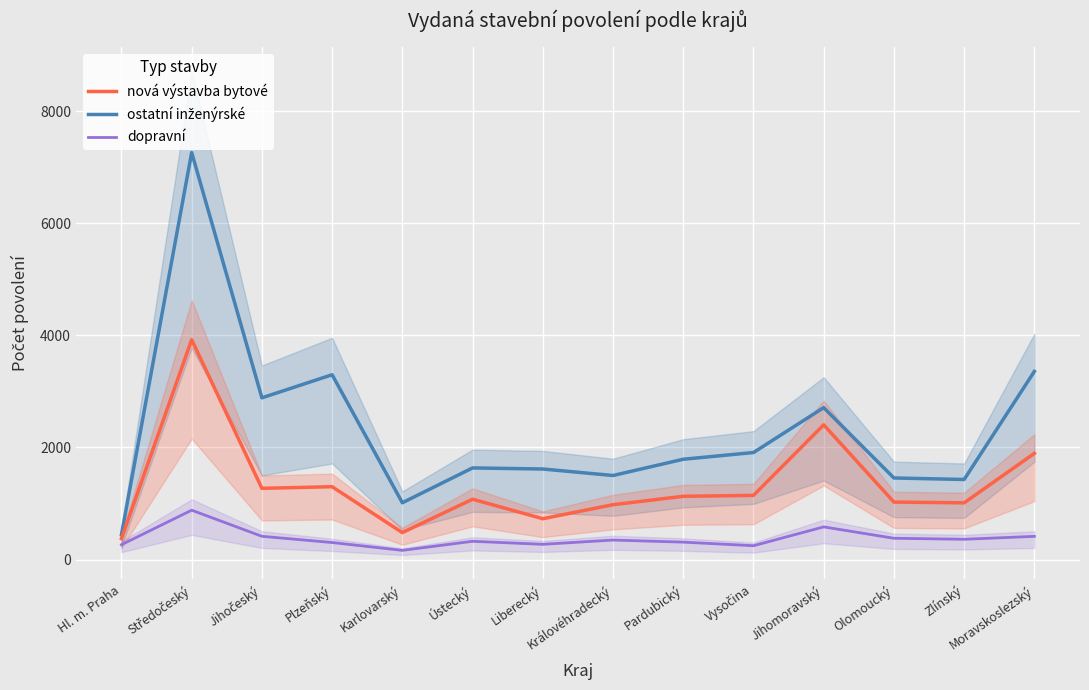

Where does the ostatní inženýrské series first go above 1790?

Středočeský